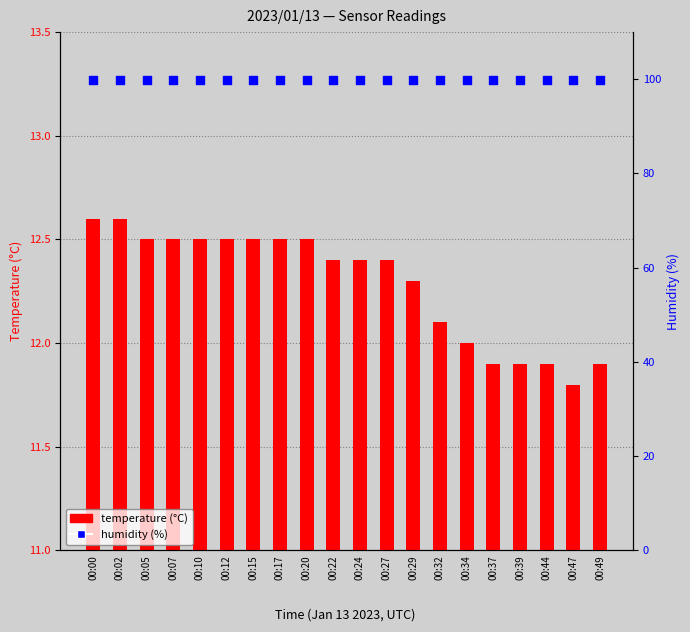

Which series has the largest Y range (max minus min)?

temperature